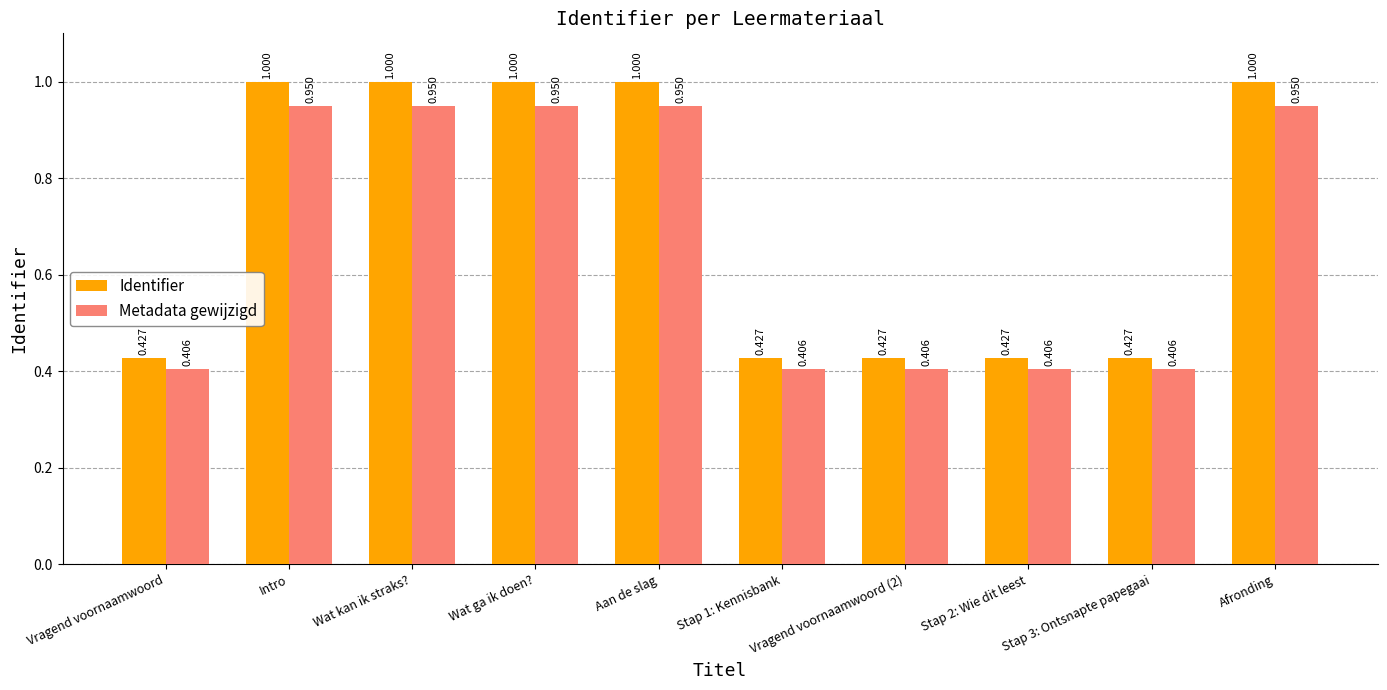

What position from the left is Wat kan ik straks??

3